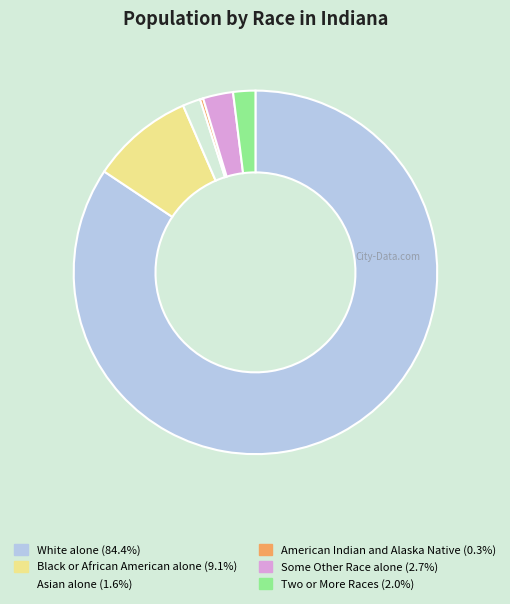

Does White alone (84.4%) account for over 50% of the chart?

Yes